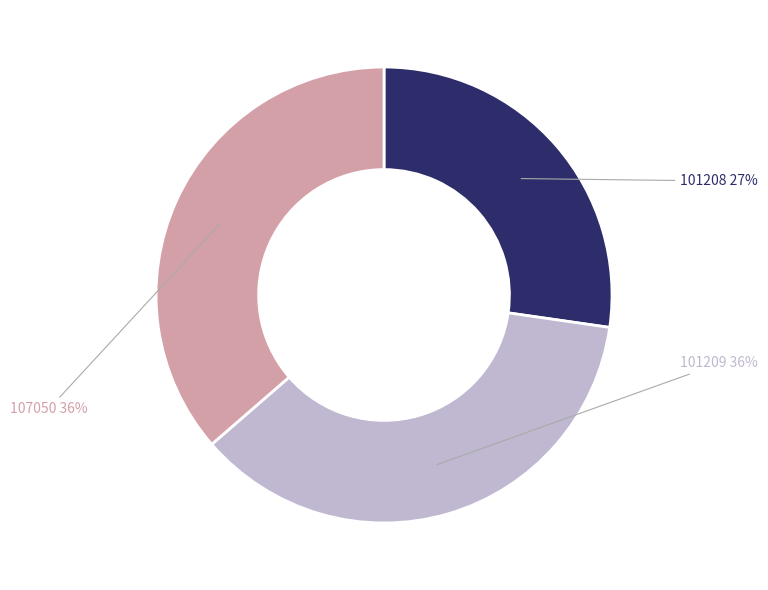

To the nearest percent, what is the difference between the largest and smallest slice percentages?

9%